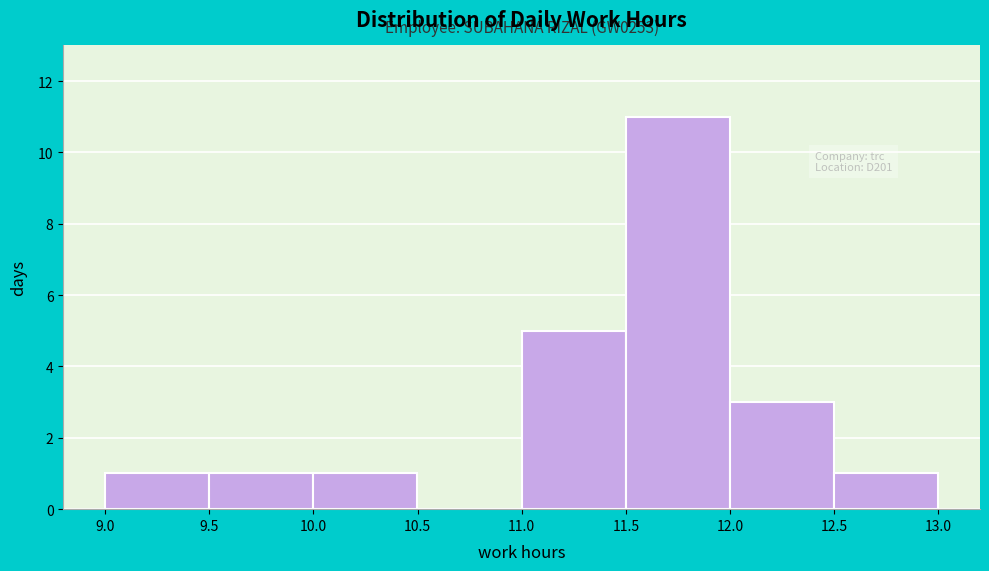

Over which range of the x-axis is the bar tallest?

11.5 to 12.0